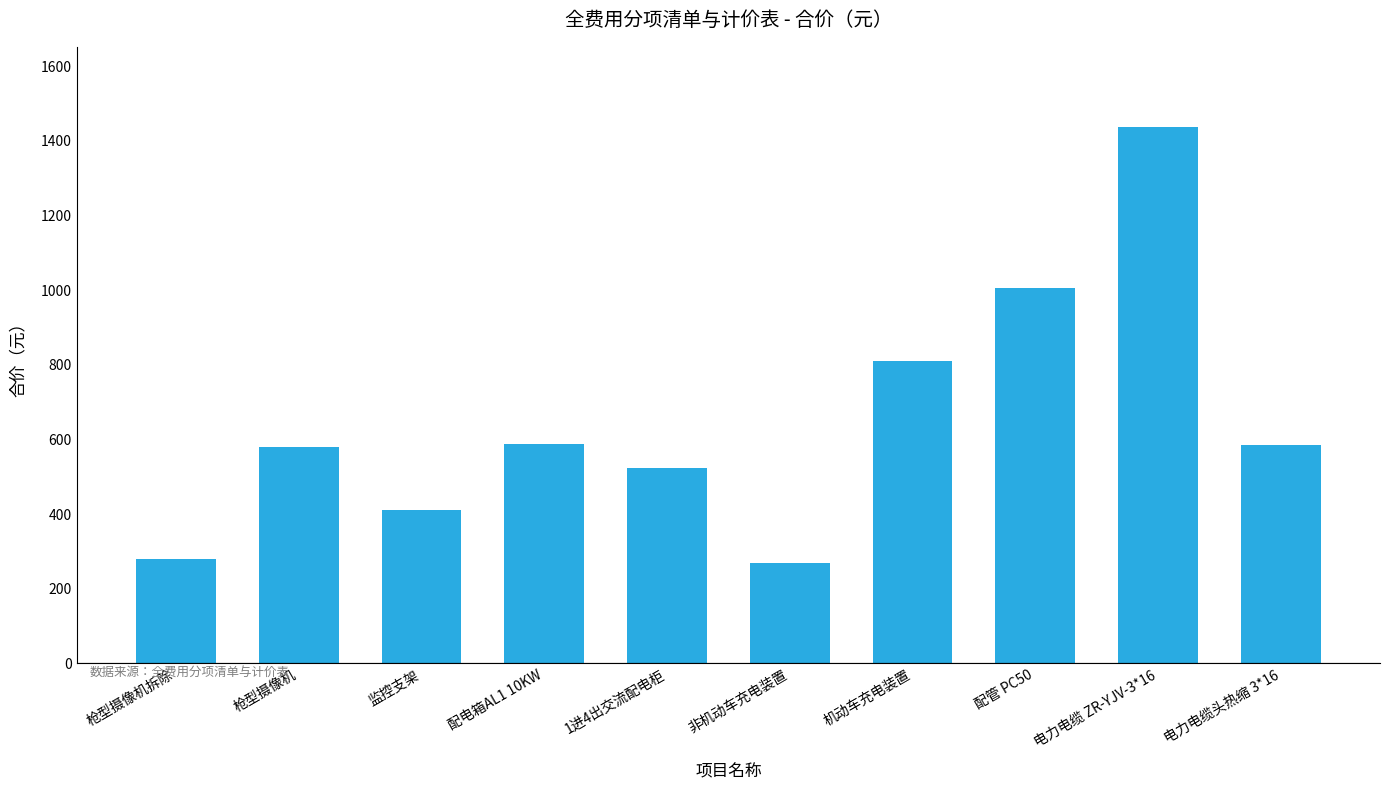

Is it true that the value at 枪型摄像机拆除 is 413.3?

False